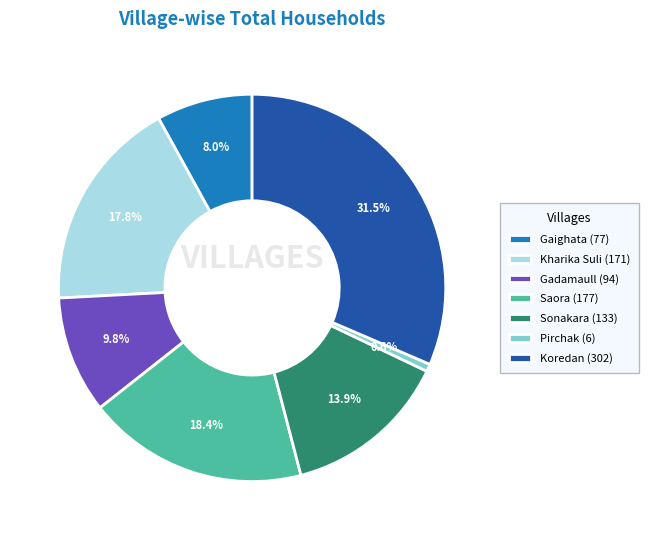

Rank the categories by value from highest to lowest.

Koredan (302), Saora (177), Kharika Suli (171), Sonakara (133), Gadamaull (94), Gaighata (77), Pirchak (6)